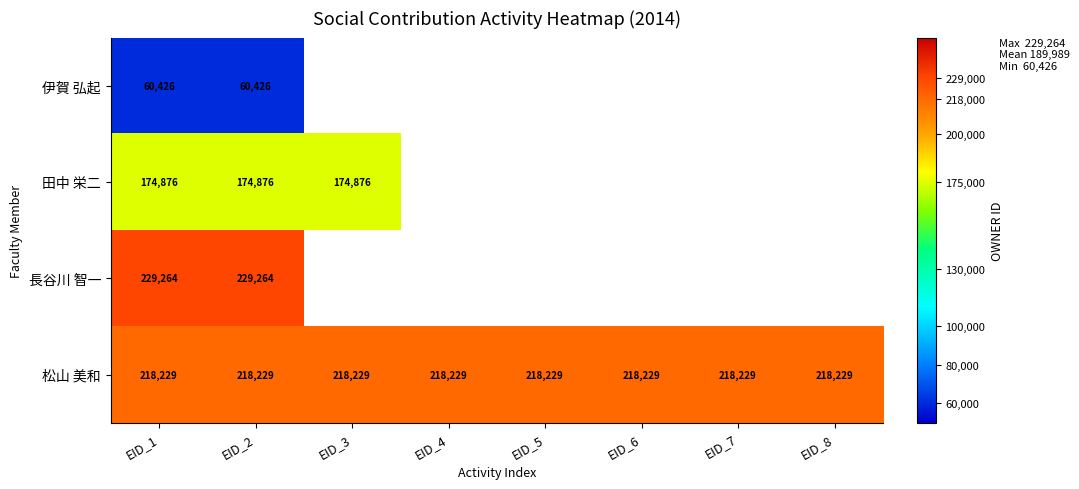

Is it true that 松山 美和 equals 68298 at EID_2?

False